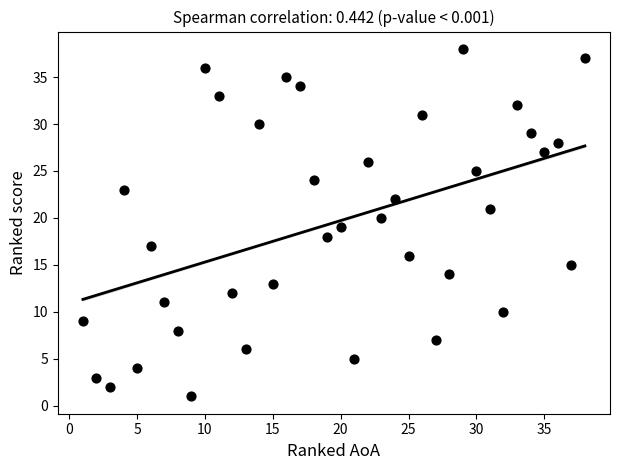

What is the range of Y values (max minus min)?

37